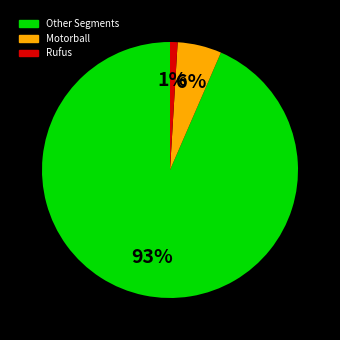

To the nearest percent, what is the average slice percentage?

33%